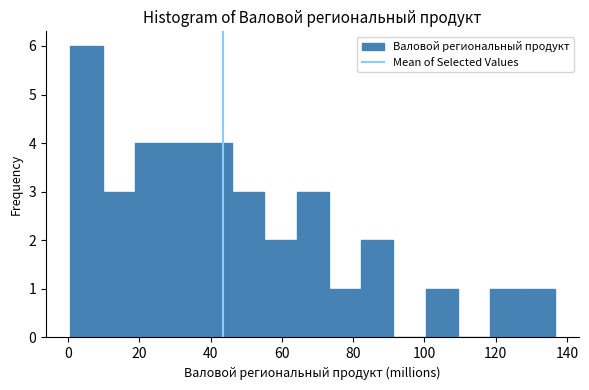

What is the height of the bar covering 74 to 82 on the x-axis? Neither the bar edges nor the heights are printed on the chart, so give them approximately, as read against the axes.

1